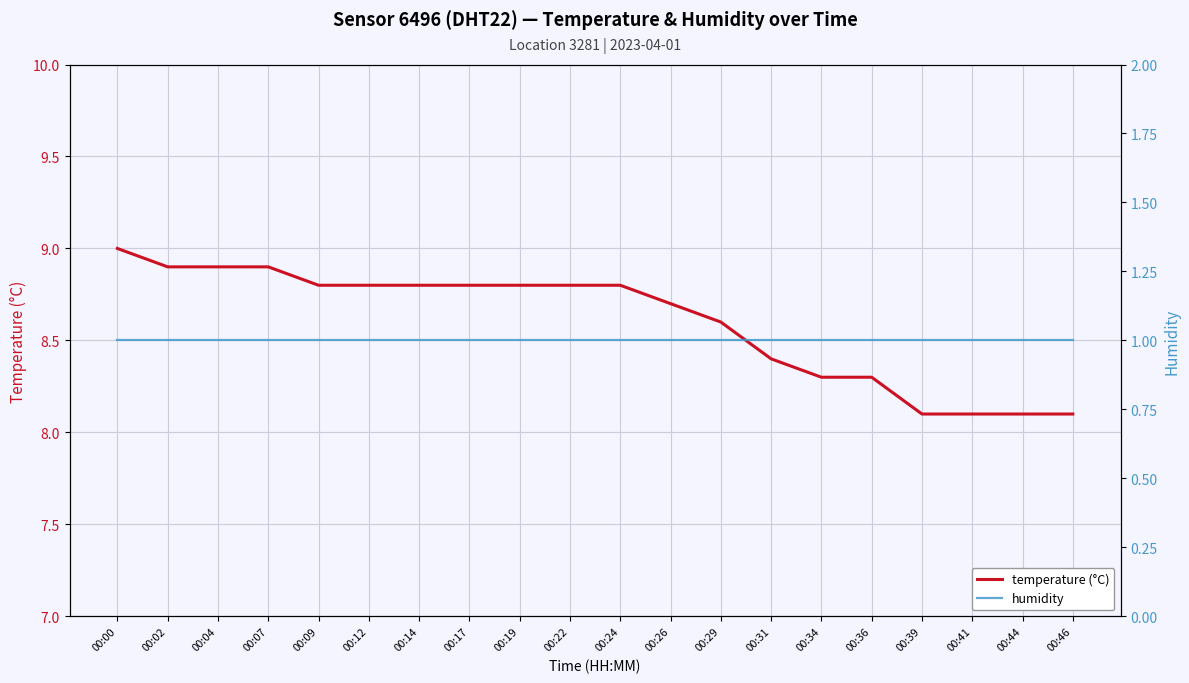

At which category is the sum across all series the highest?

00:00